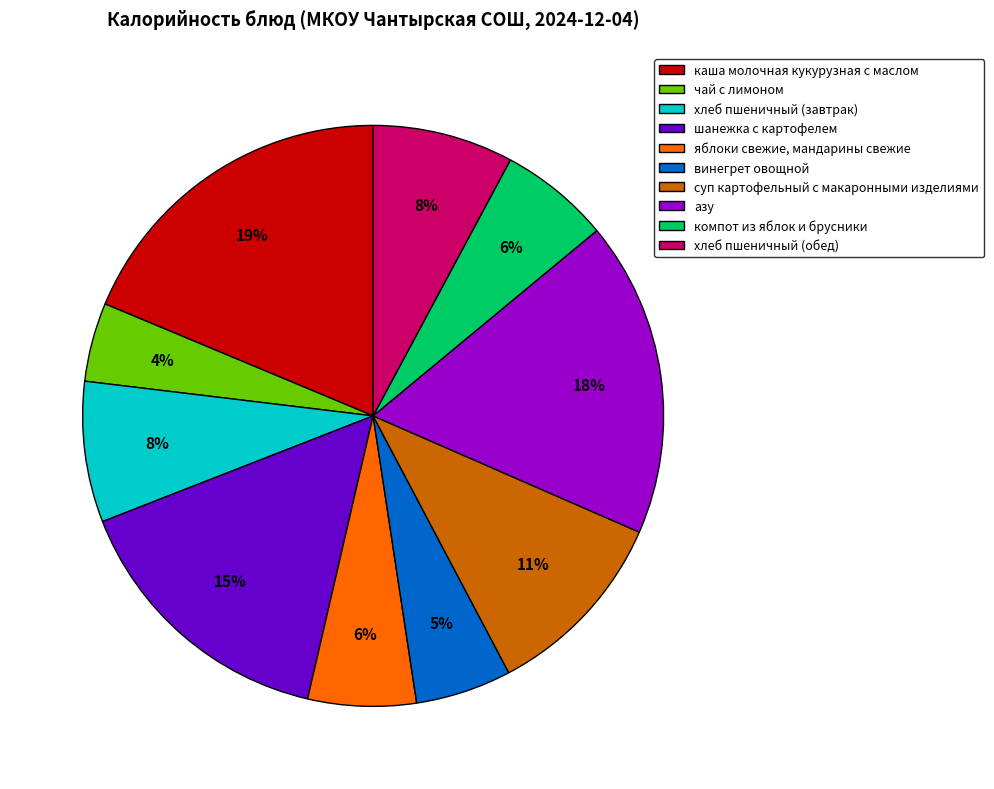

To the nearest percent, what portion does суп картофельный с макаронными изделиями represent?

11%